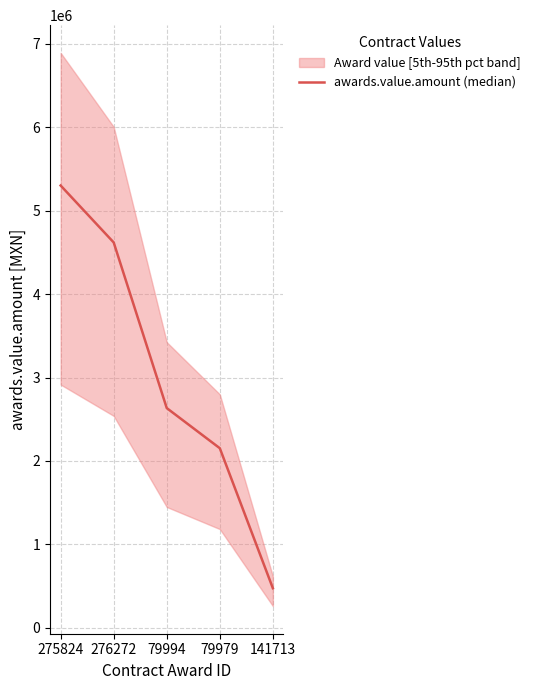

Reading left to right, what are all the values shown in this chart?

5300880.0	4618659.8	2633856.0	2152800.0	475200.0